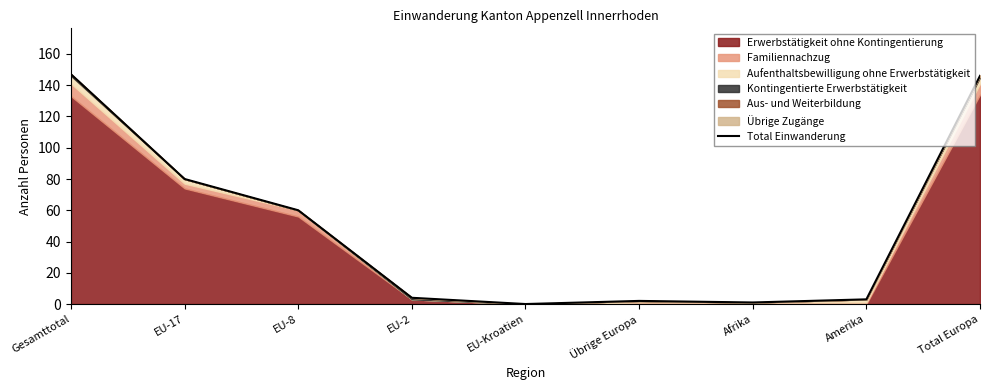

How many interior local peaks (higher than both neighbors) does the data have?

1